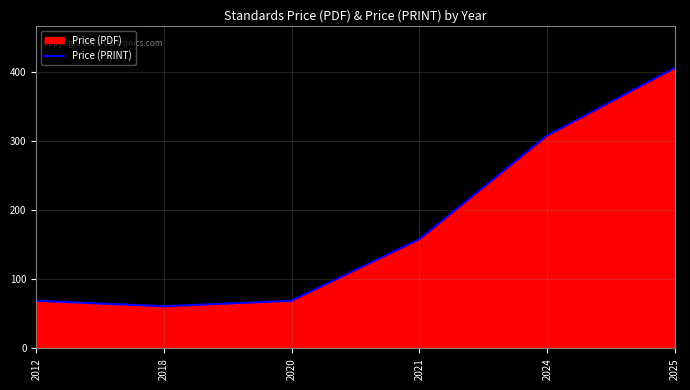

How many distinct data groups are displayed?

1